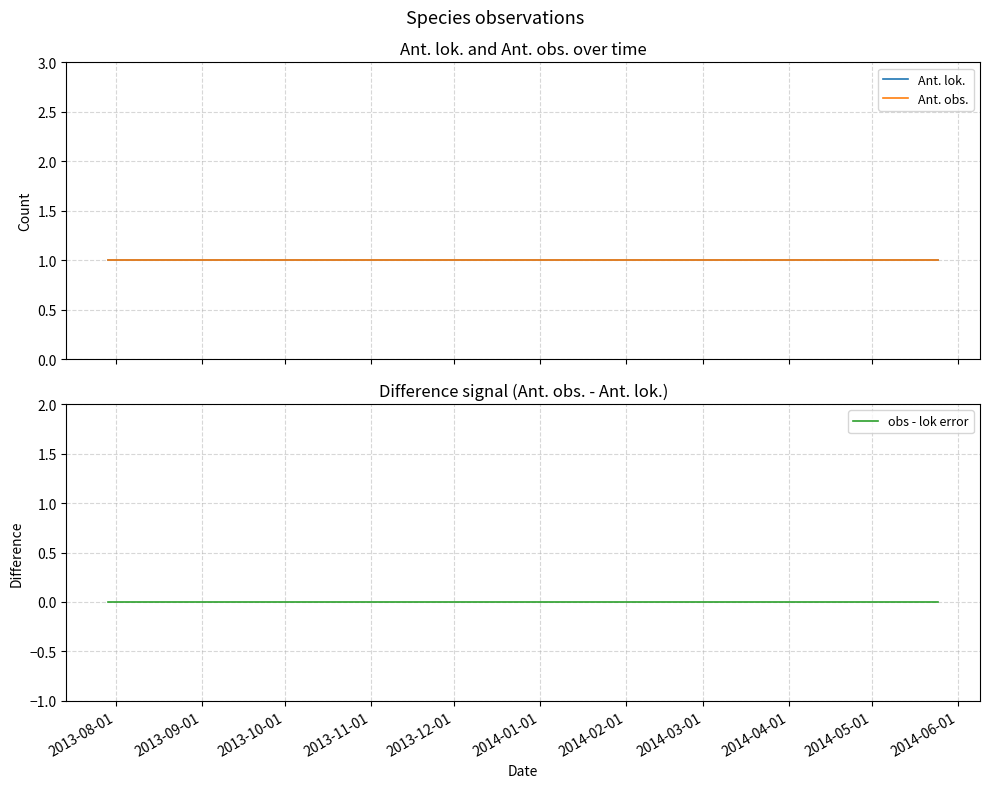

What are all the series names shown in the legend?

Ant. lok., Ant. obs., obs - lok error